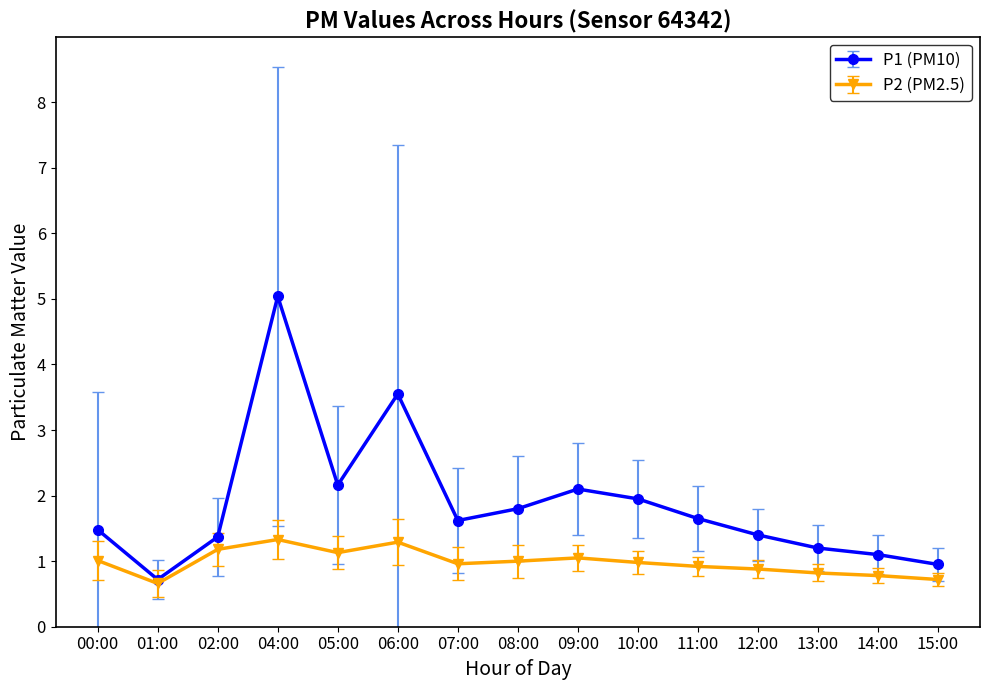

Does the chart display data point markers on the line(s)?

Yes